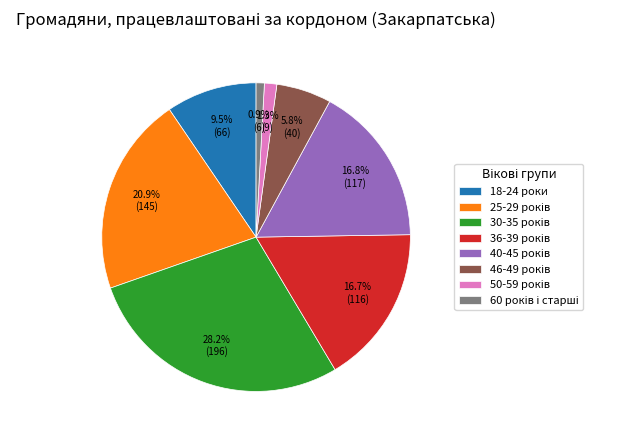

Is there a majority slice in this chart?

No